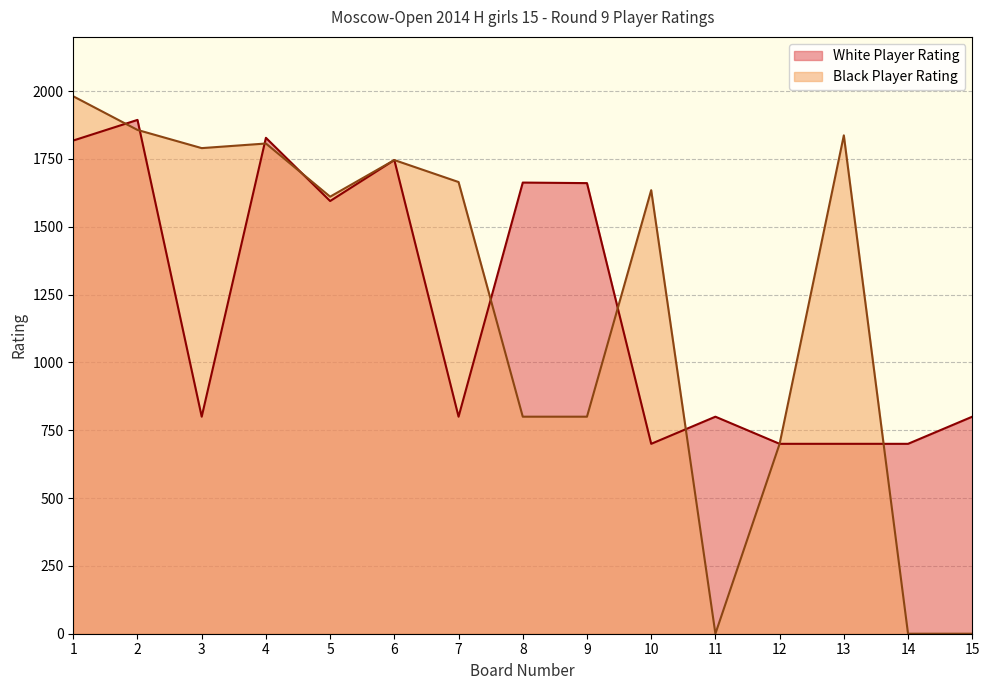

What are all the series names shown in the legend?

White Player Rating, Black Player Rating